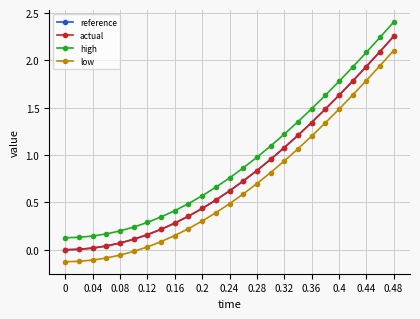

Which series has the widest spread of values?

high